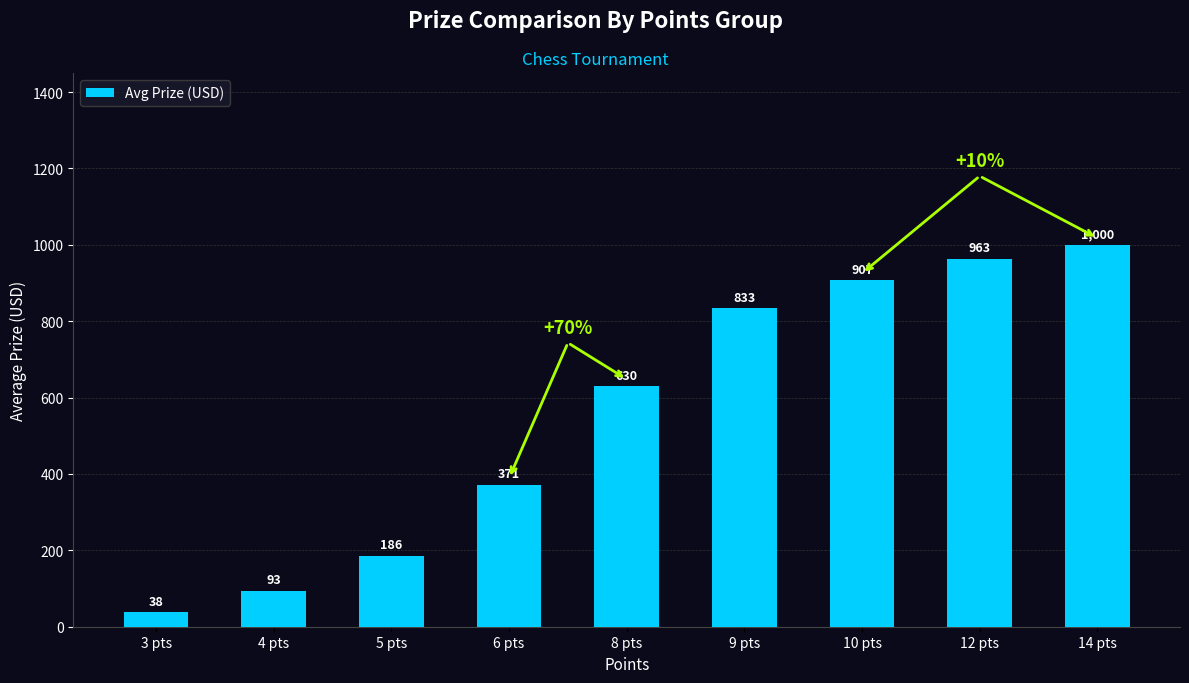

At which category does the chart reach its minimum across all series?

3 pts